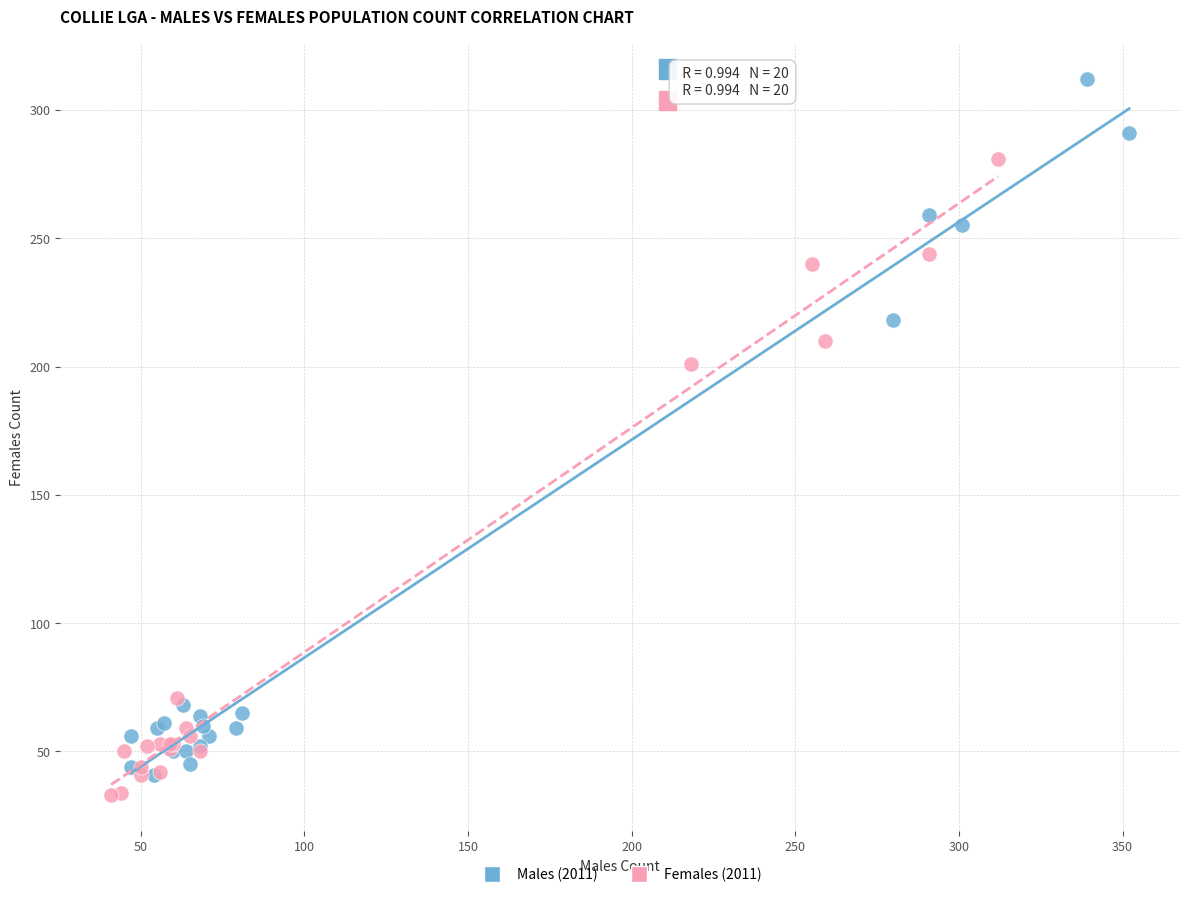

Which series has the widest spread of Y values?

Males (2011)